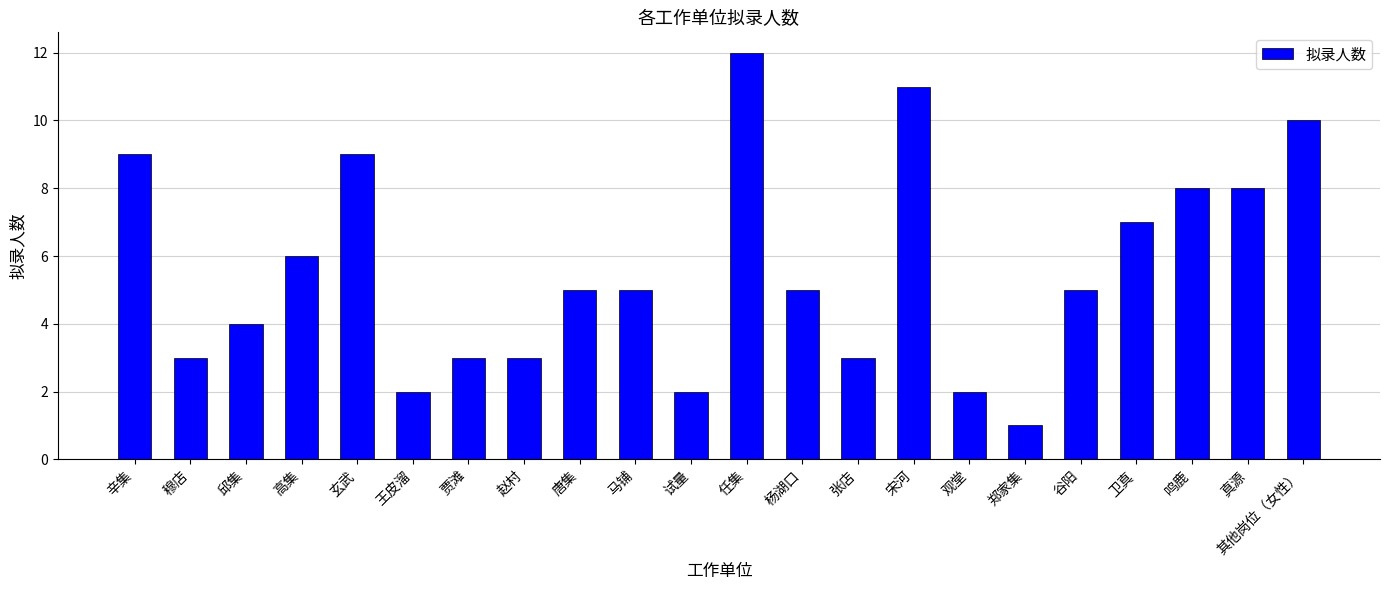

Reading left to right, list all the values displayed in this chart.

9	3	4	6	9	2	3	3	5	5	2	12	5	3	11	2	1	5	7	8	8	10